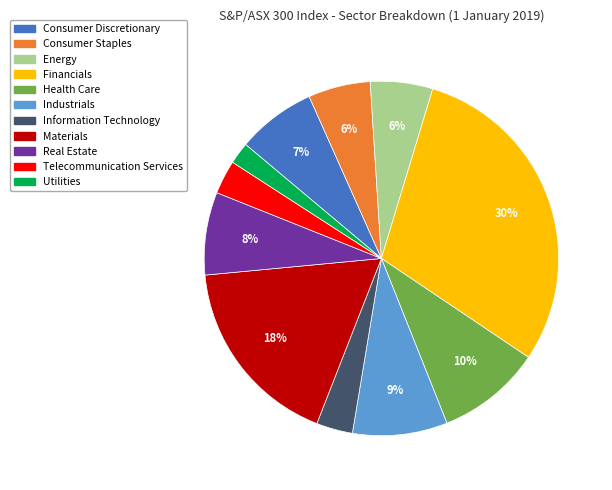

Is there a majority slice in this chart?

No